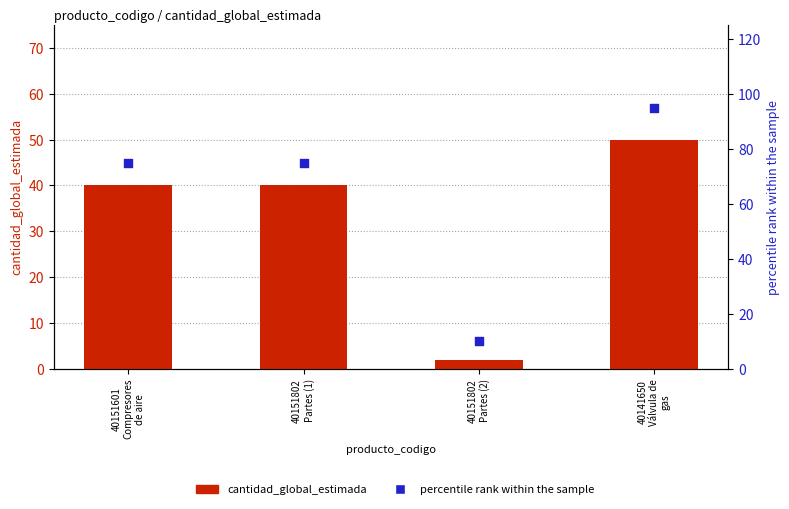

Which series reaches the maximum Y coordinate?

percentile rank within the sample